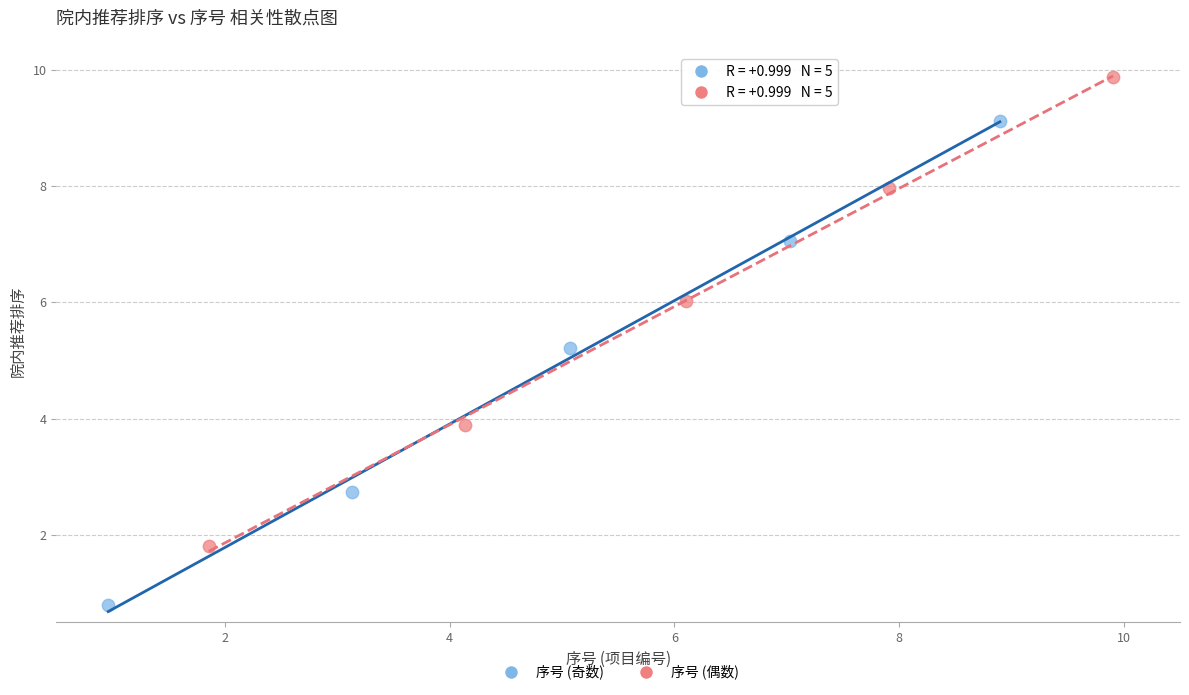

What are all the series names shown in the legend?

序号 (奇数), 序号 (偶数)